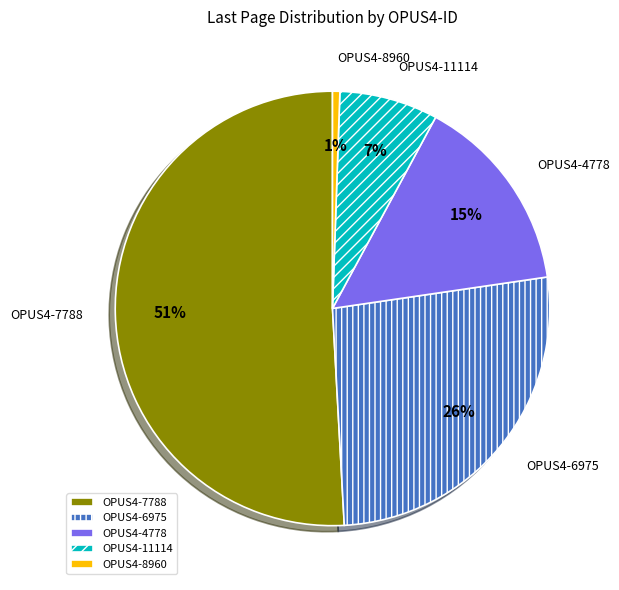

Which has a higher value, OPUS4-8960 or OPUS4-11114?

OPUS4-11114